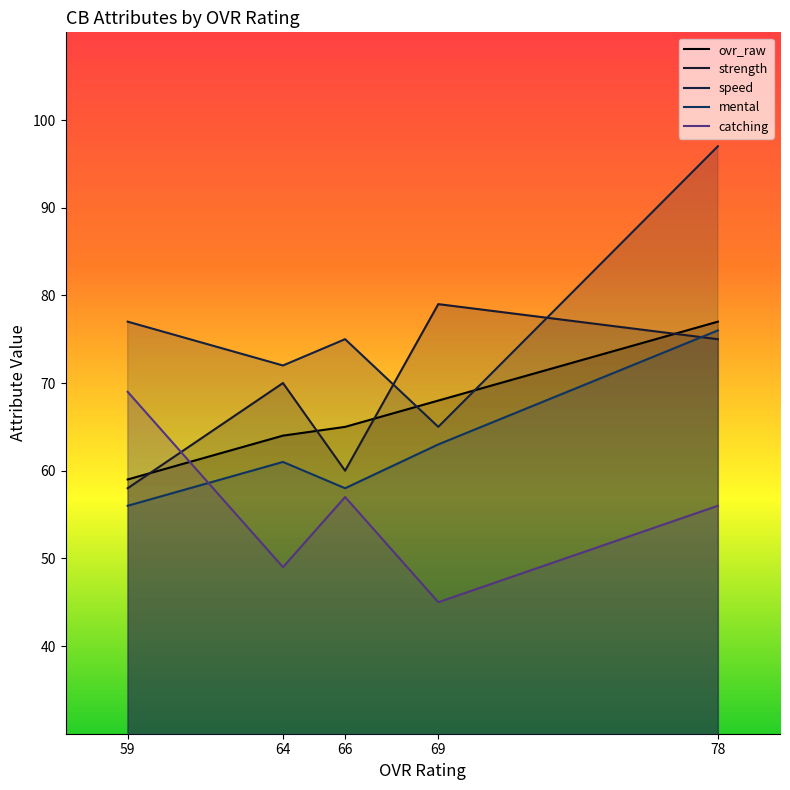

What is the difference between the strength values at 78 and 64?

5